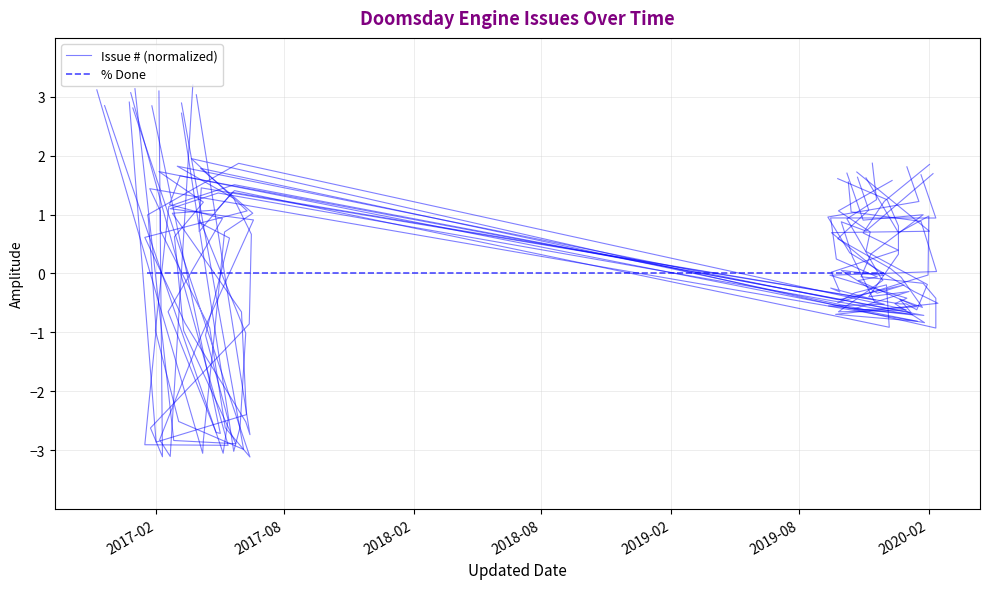

What is the smallest value displayed?

-3.1